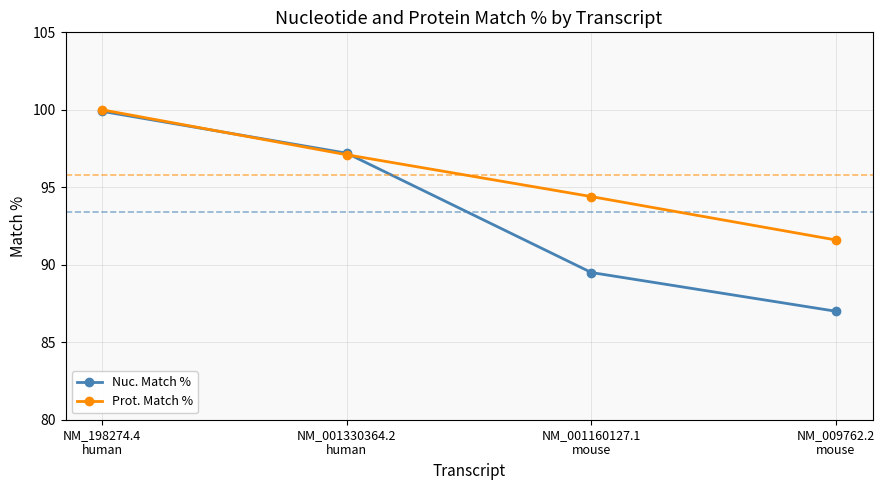

What is the sum of all Prot. Match % values?

383.1